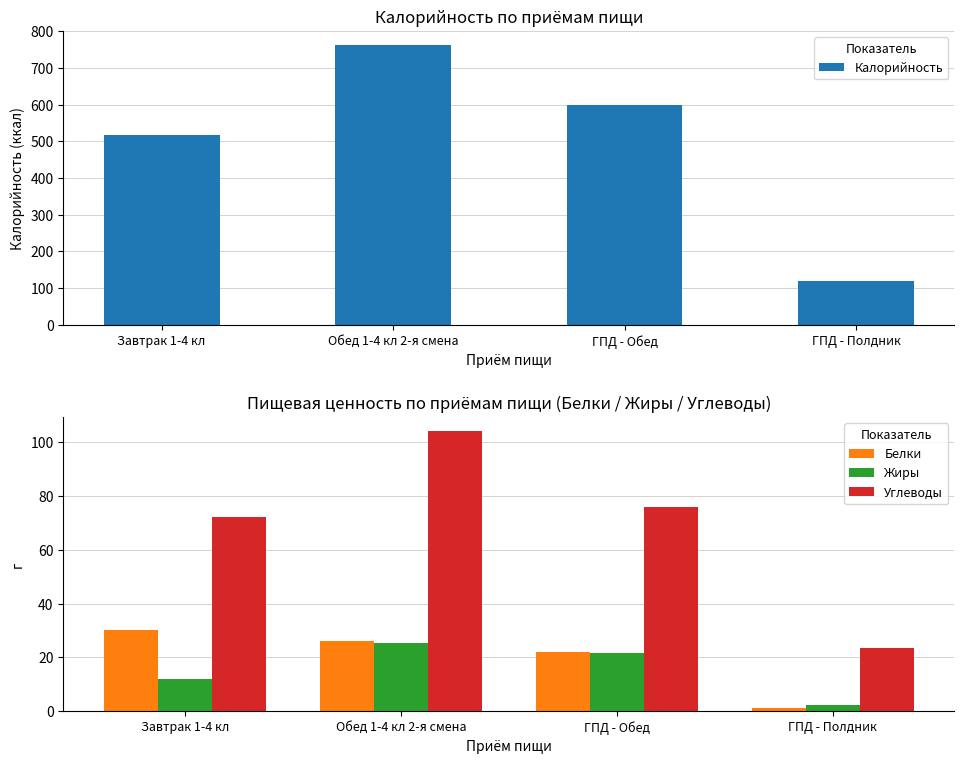

At how many categories does at least one series exceed 601?

1